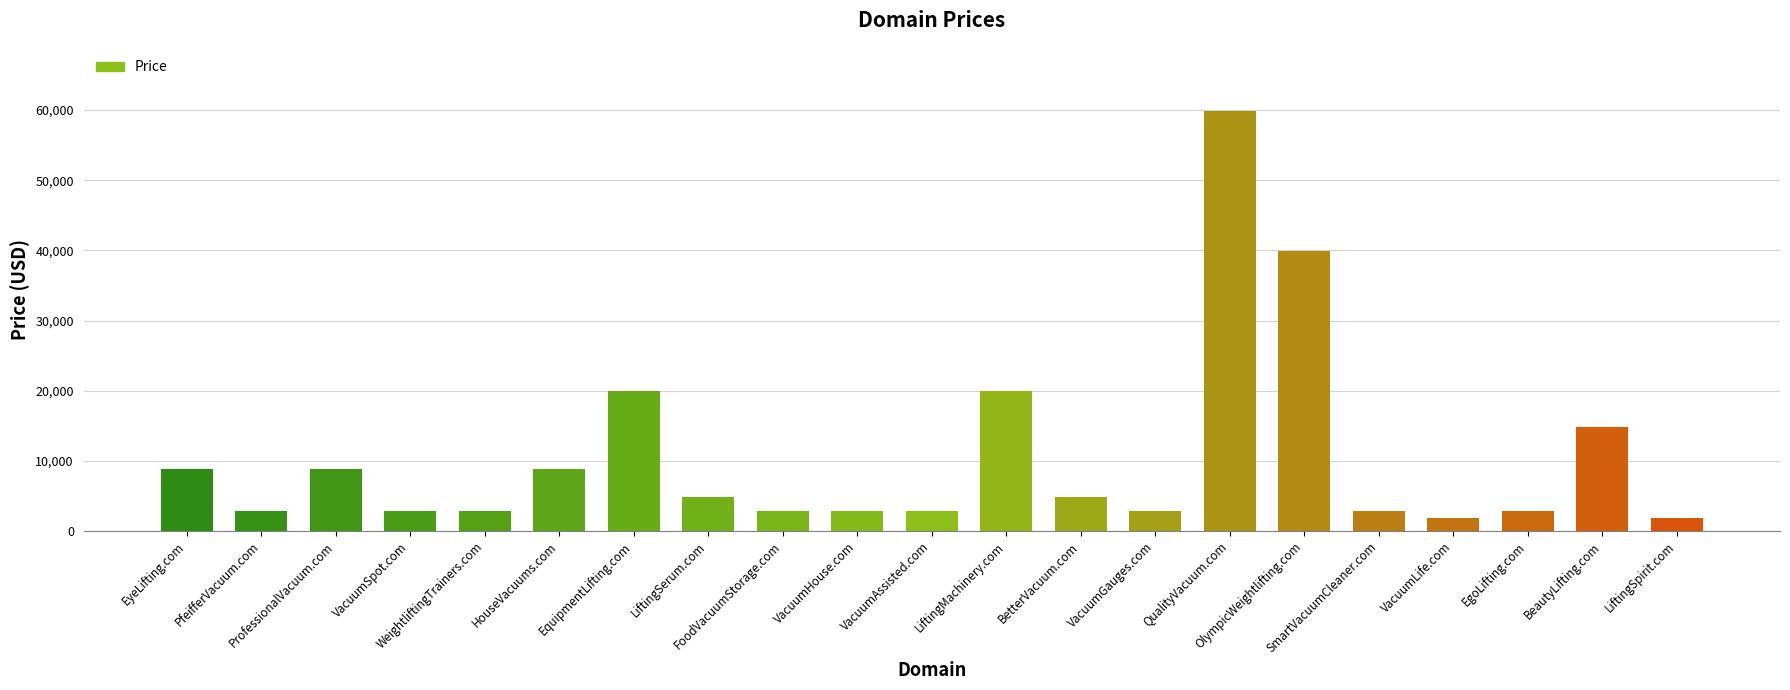

Reading left to right, transcribe all the data shown in this chart.

8888	2888	8888	2888	2888	8888	19888	4888	2888	2888	2888	19888	4888	2888	59888	39888	2888	1888	2888	14888	1888